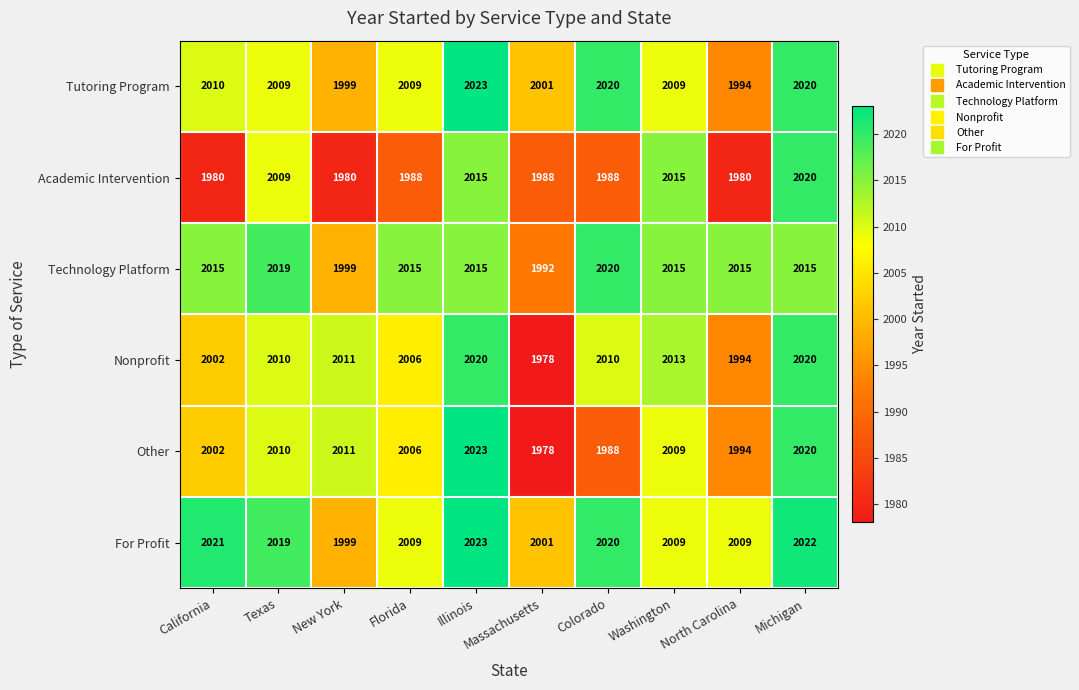

Is it true that Other equals 2006 at Florida?

True